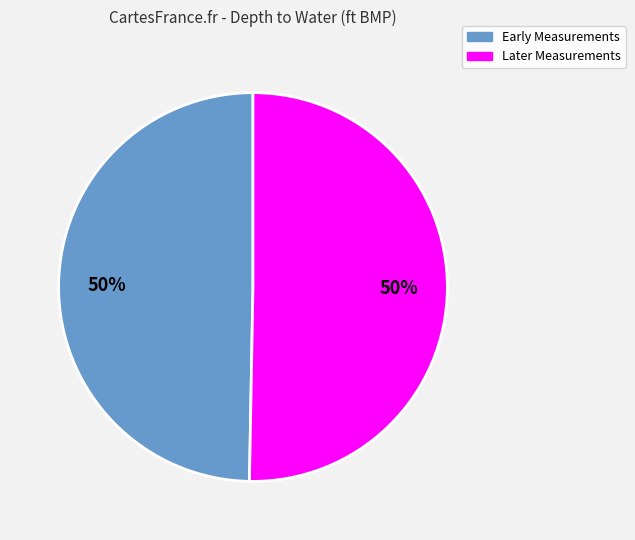

Is there a majority slice in this chart?

No